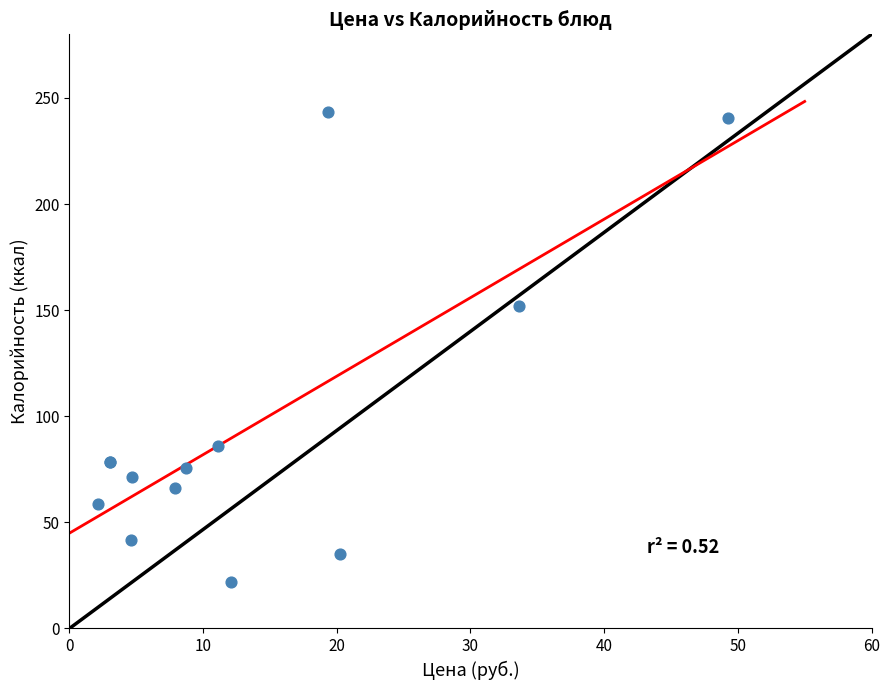

What Y value in the scatter plot is closest to 132?

151.8